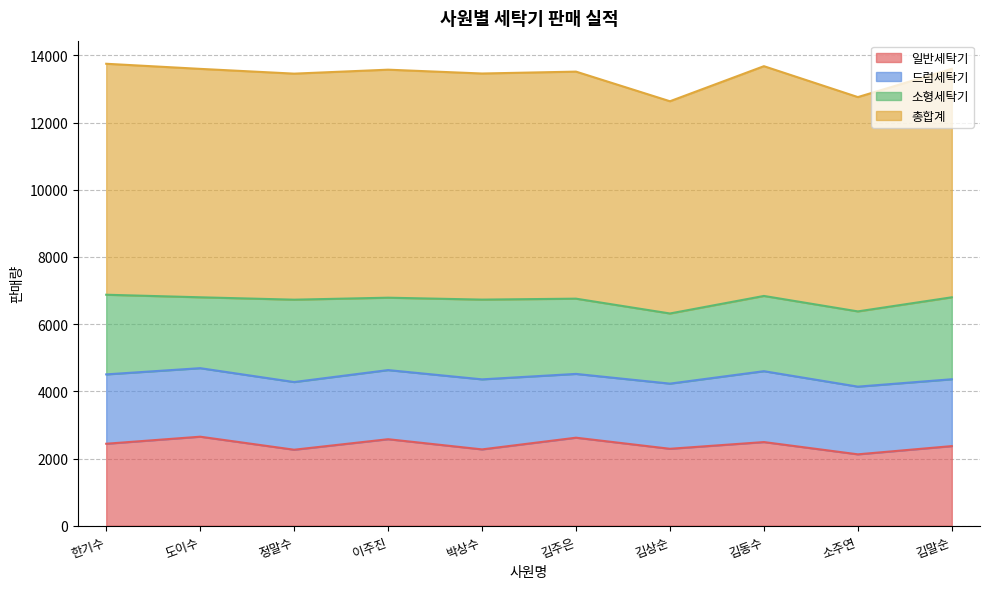

True or false: 일반세탁기 has a value of 3755 at 김주은.

False